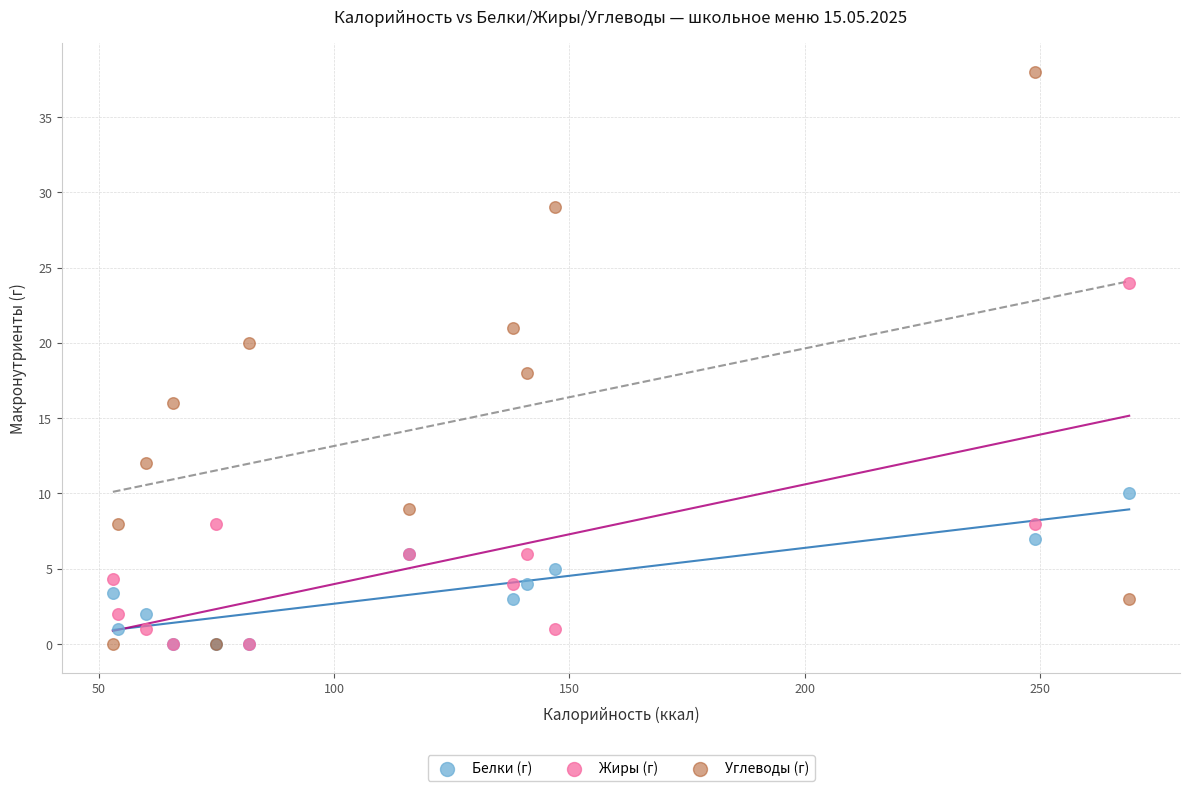

What are all the series names shown in the legend?

Белки (г), Жиры (г), Углеводы (г)